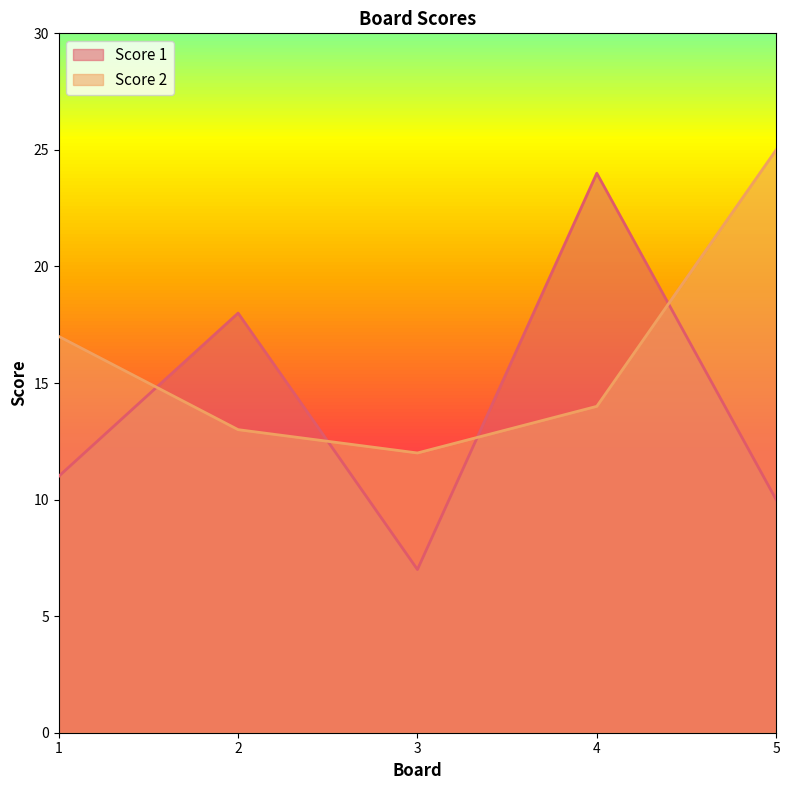

Between which two adjacent categories do Score 2 and Score 1 first intersect?

1 and 2